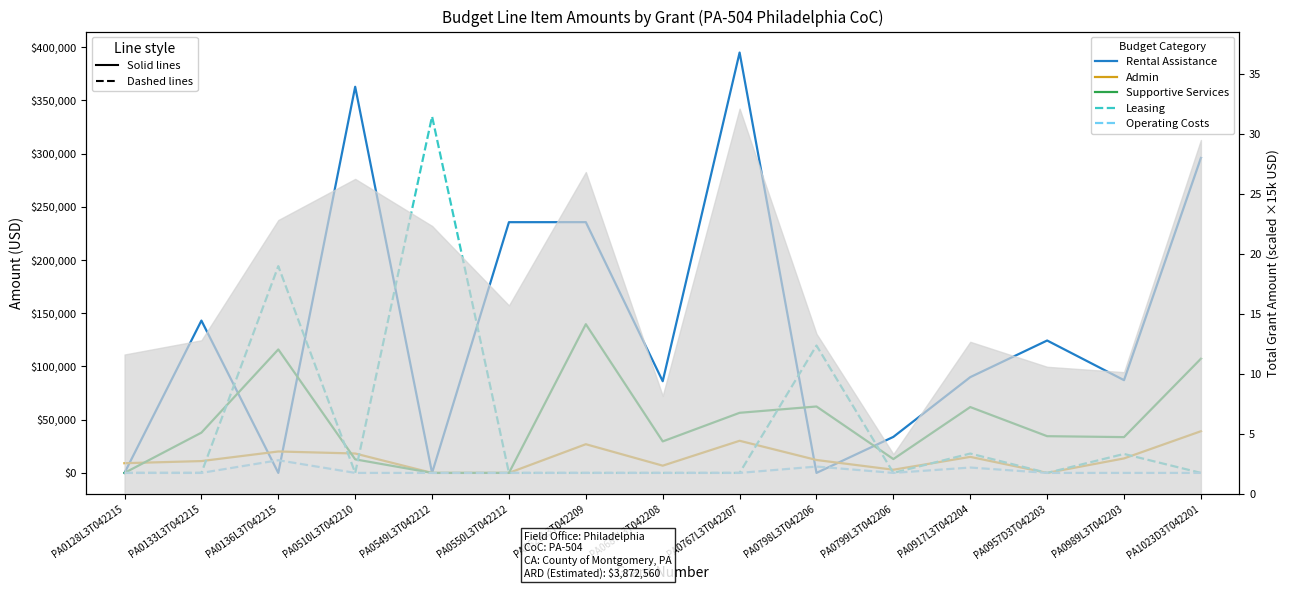

After their last crossing, which series has the higher values: Rental Assistance or Leasing?

Rental Assistance